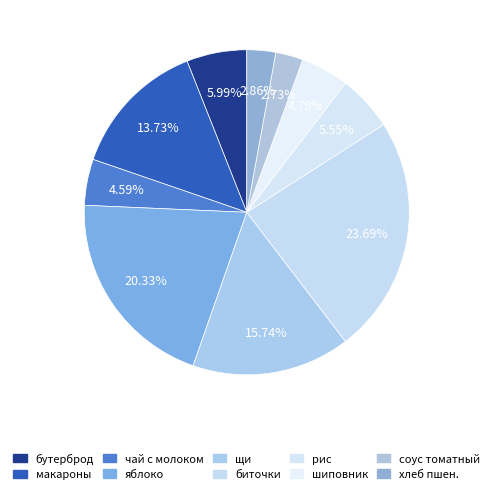

How many slices are in this pie chart?

10